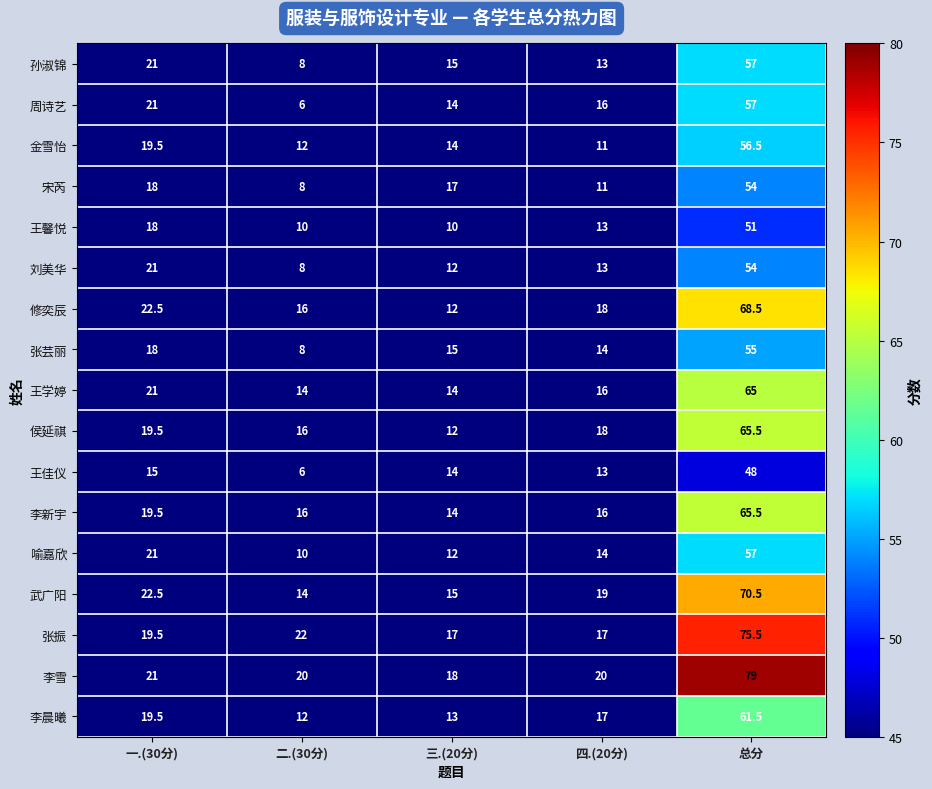

At which category is the sum across all series the highest?

总分